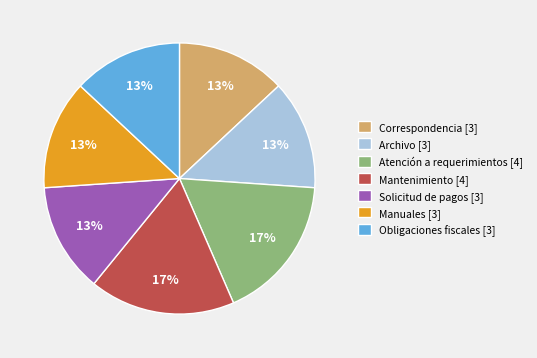

Does Manuales account for over 50% of the chart?

No